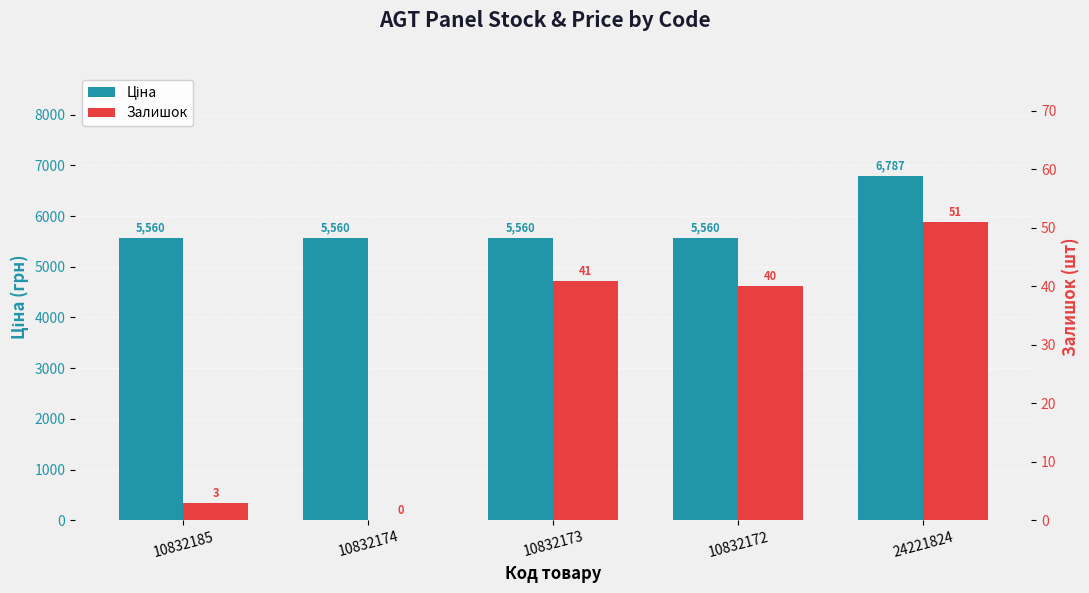

What position from the right is 10832174?

4